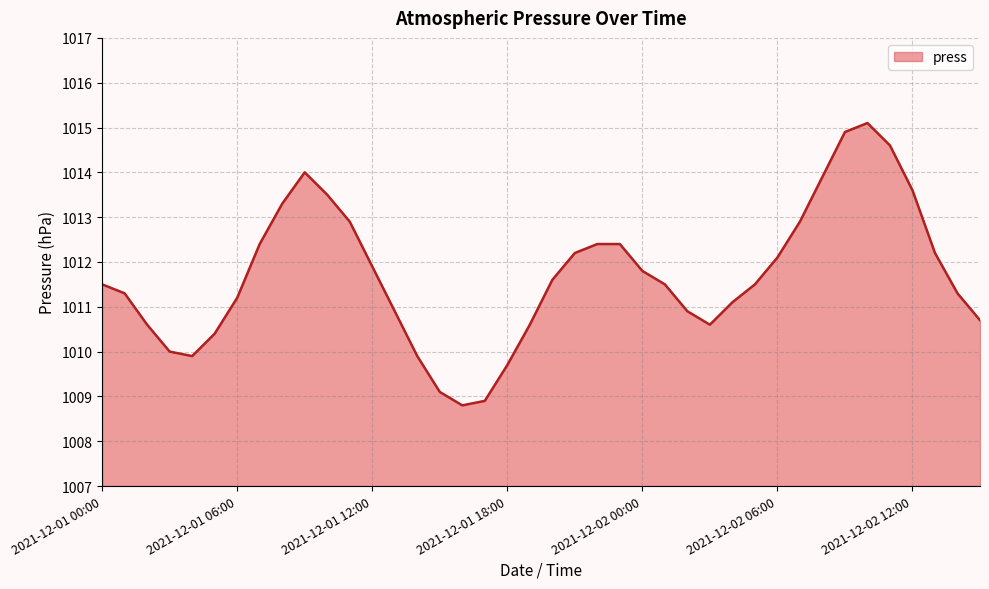

What is the greatest value displayed?

1015.1